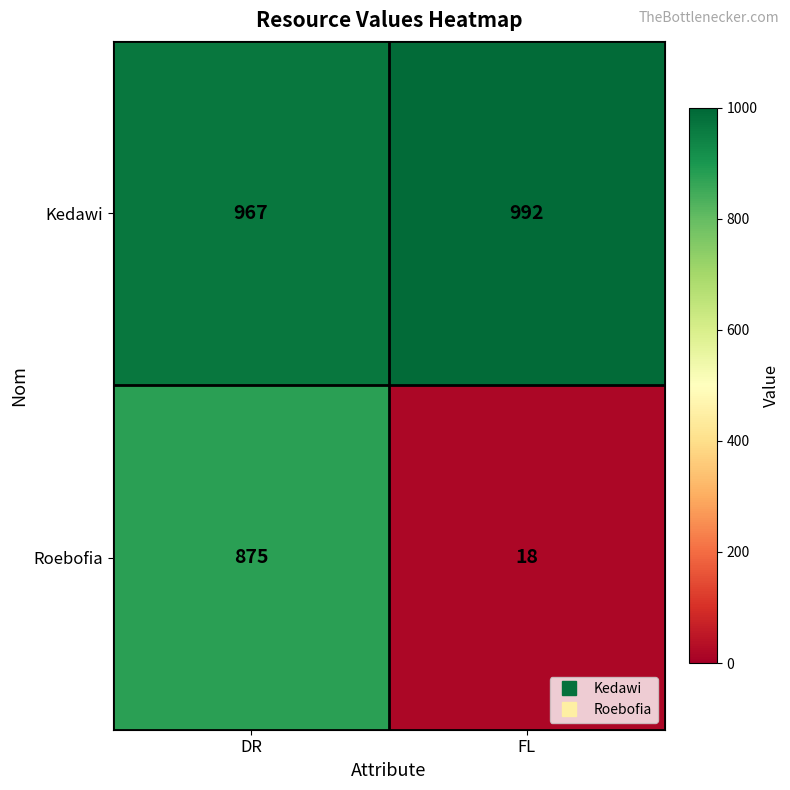

At which category is the sum across all series the highest?

DR